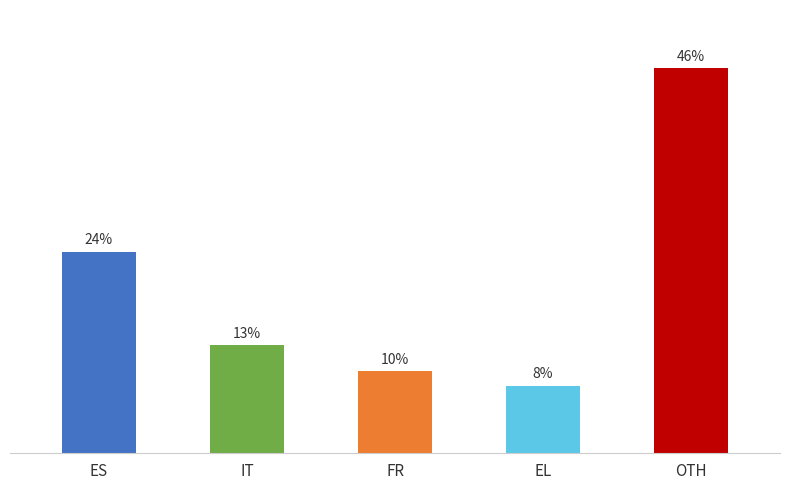

Are the bars horizontal?

No